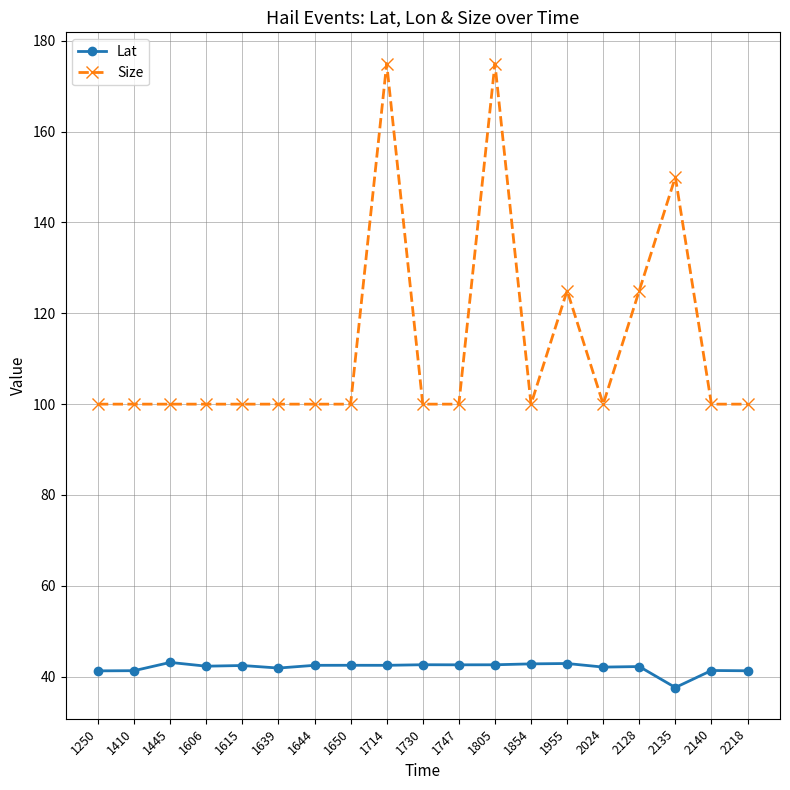

What is the average value of the Size series?

113.2